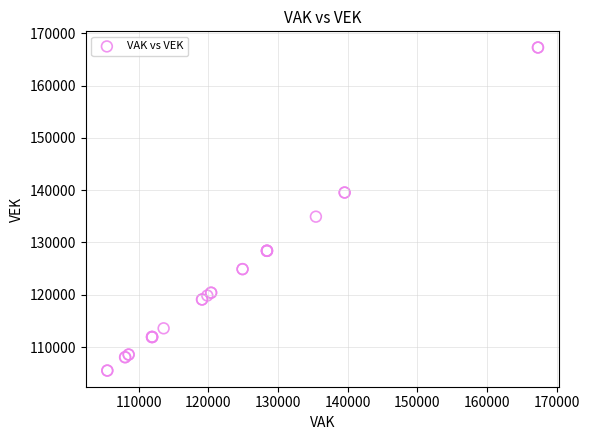

What Y value in the scatter plot is closest to 136397?

134939